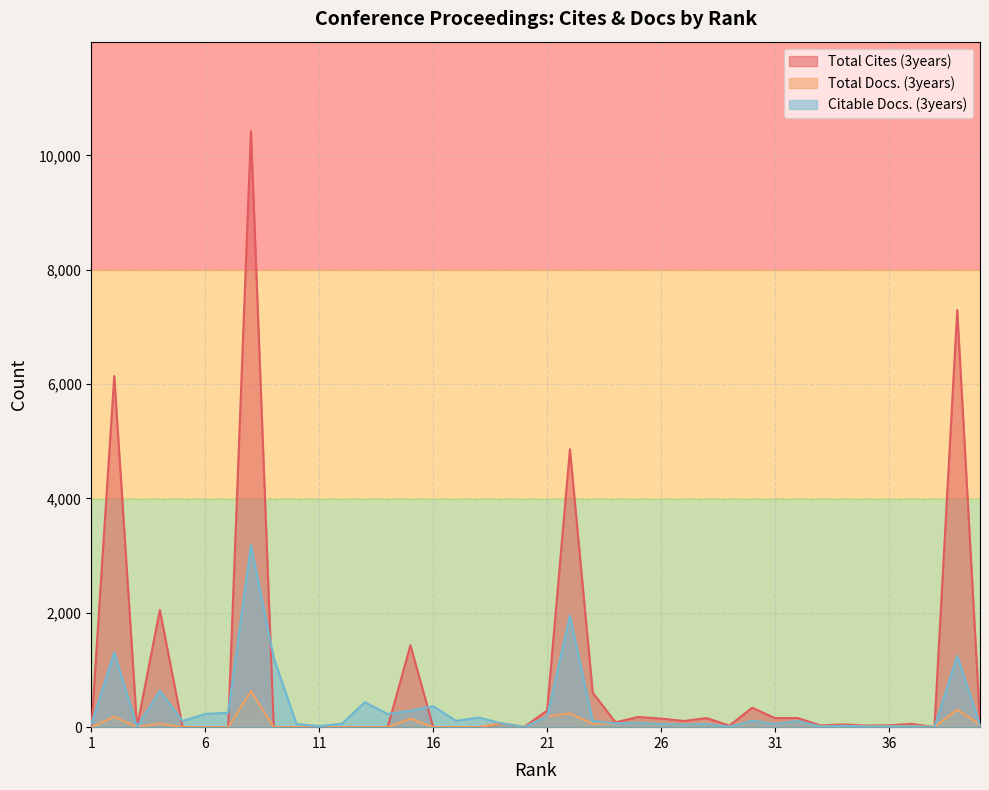

What is the sum of all Citable Docs. (3years) values?

12993